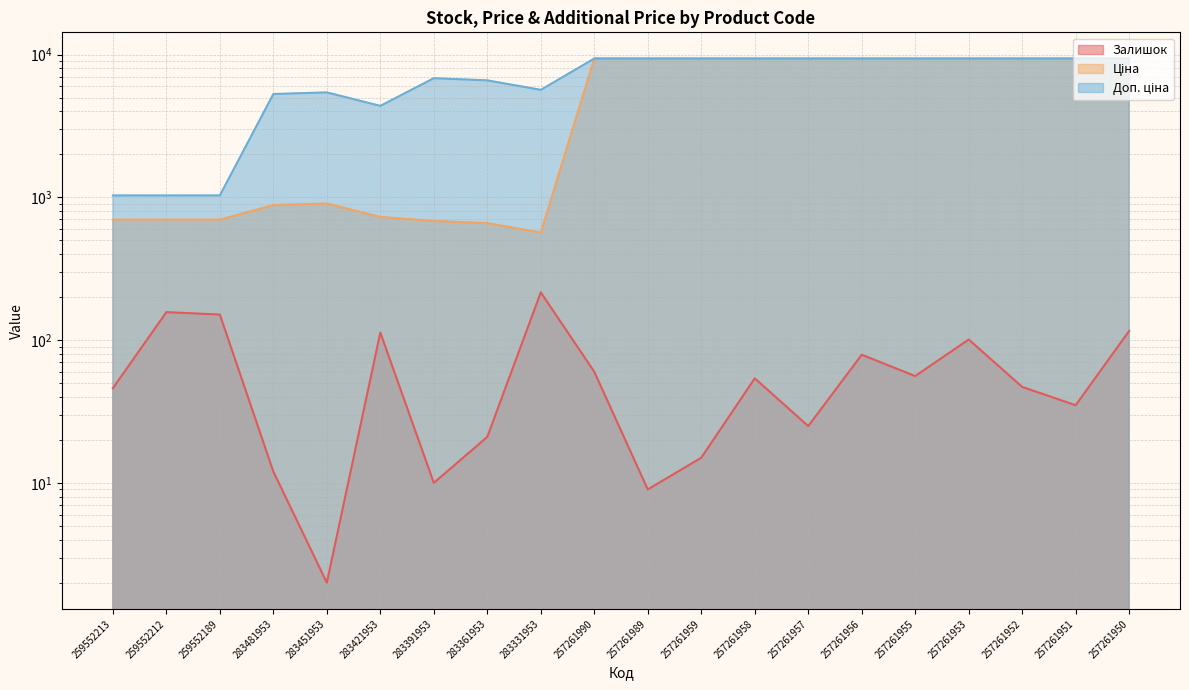

What position from the left is 257261956?

15